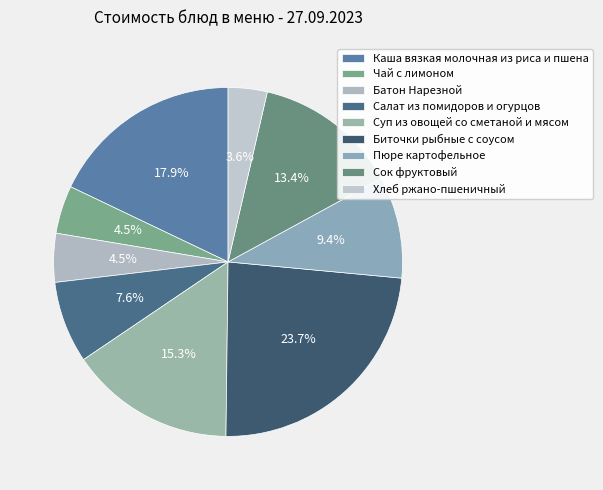

Rank the categories by value from highest to lowest.

Биточки рыбные с соусом, Каша вязкая молочная из риса и пшена, Суп из овощей со сметаной и мясом, Сок фруктовый, Пюре картофельное, Салат из помидоров и огурцов, Батон Нарезной, Чай с лимоном, Хлеб ржано-пшеничный